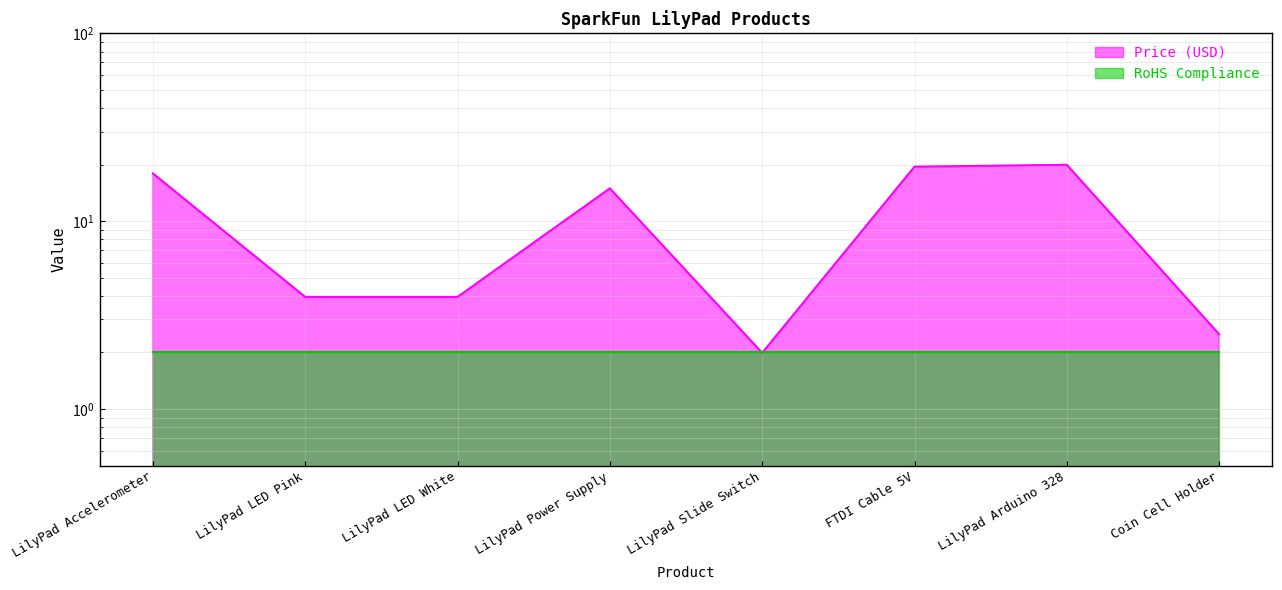

What is the value of the 1st point from the left?

17.9